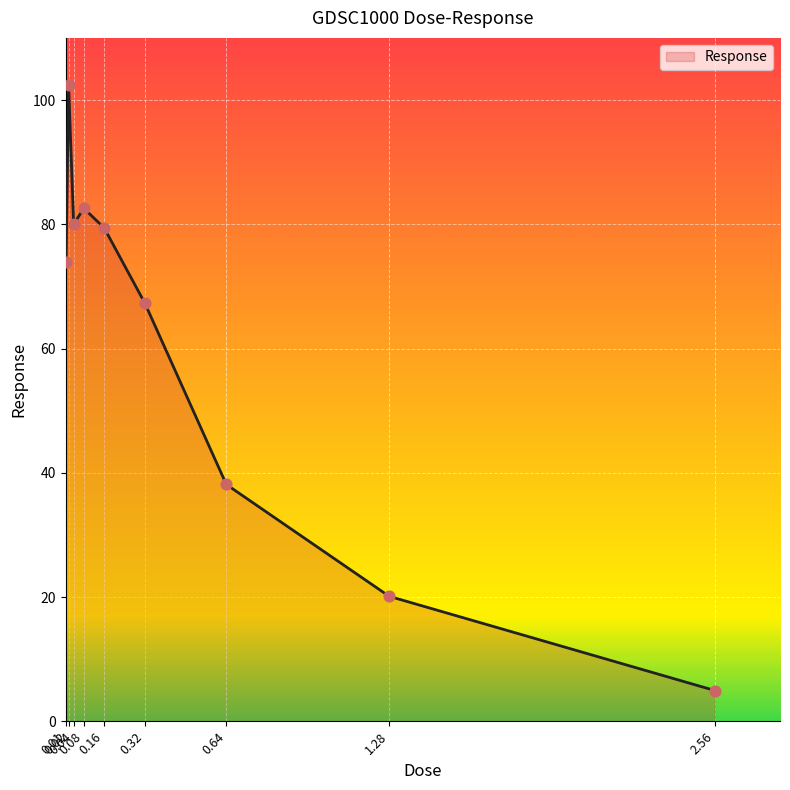

Approximately how many times larger is the value at 0.08 compared to 0.64?

2.2